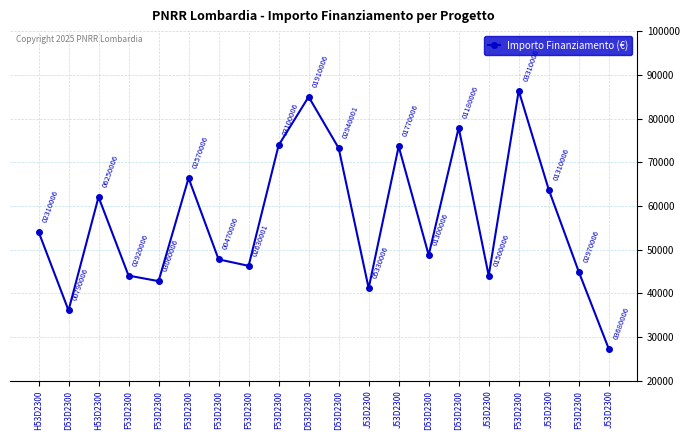

Rank the categories by value from highest to lowest.

F53D2300, D53D2300, D53D2300, F53D2300, J53D2300, D53D2300, F53D2300, J53D2300, H53D2300, H53D2300, D53D2300, F53D2300, F53D2300, F53D2300, F53D2300, J53D2300, F53D2300, J53D2300, D53D2300, J53D2300